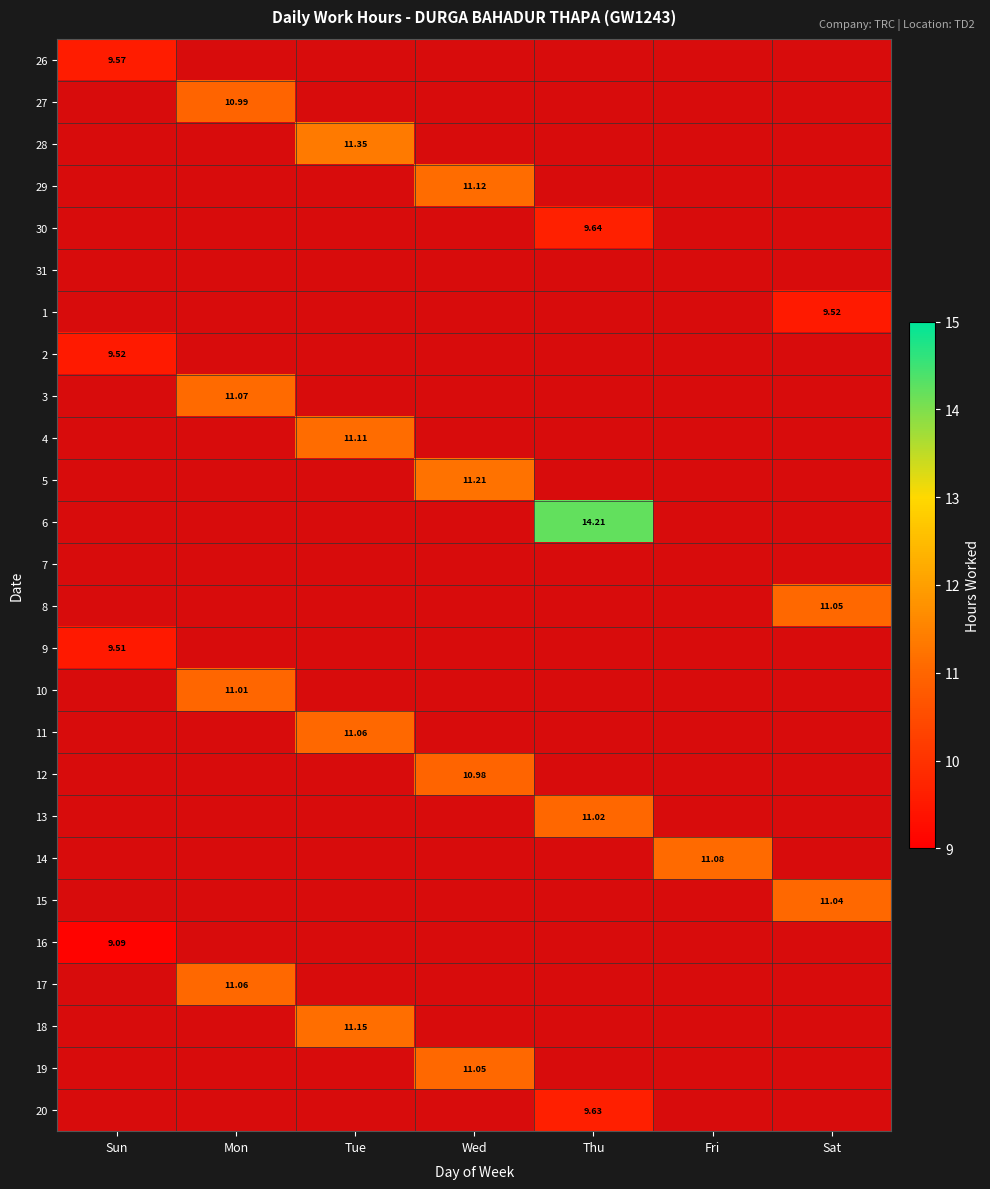

Which category has the highest value in the 12 series?

Sun